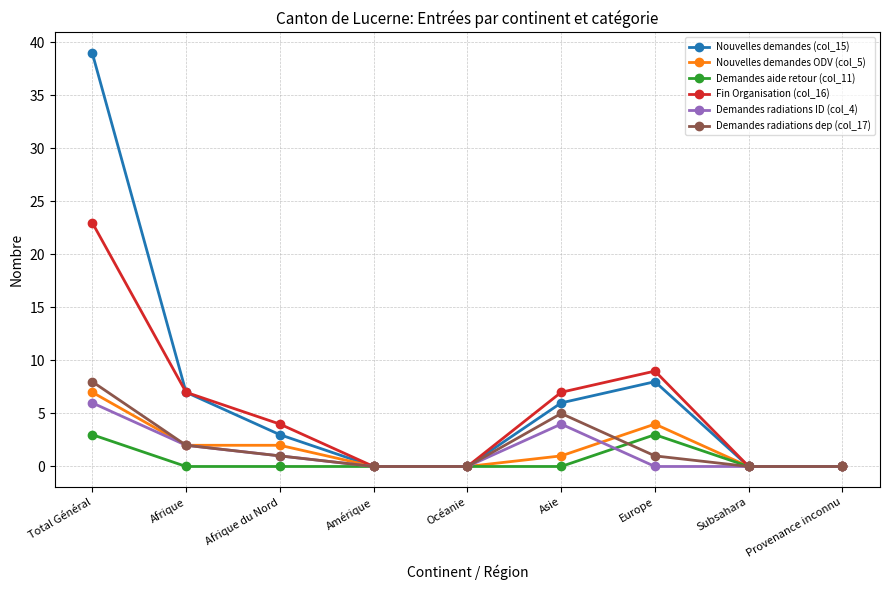

Does the chart display data point markers on the line(s)?

Yes